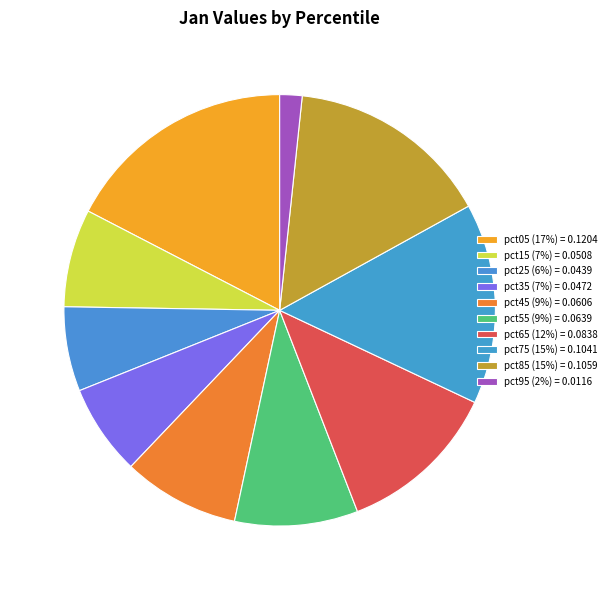

How many segments does this pie chart have?

10